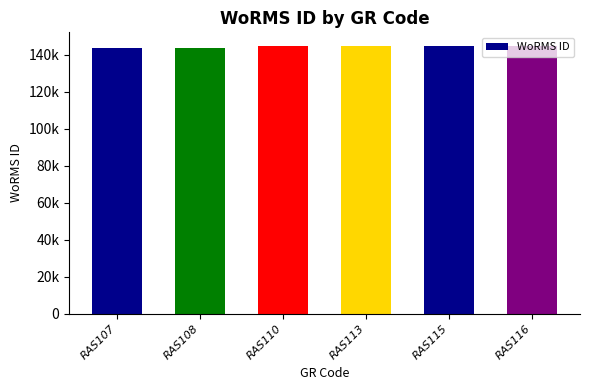

What is the sum of all values?

866528